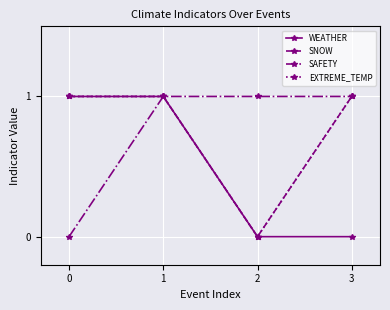

Does the chart have visible grid lines?

Yes